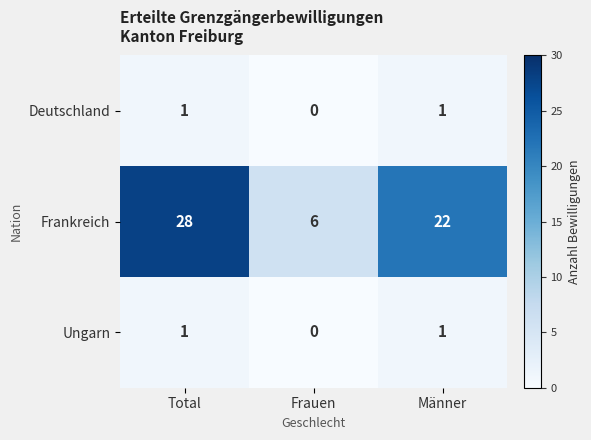

How many Ungarn values are between 0 and 1?

3